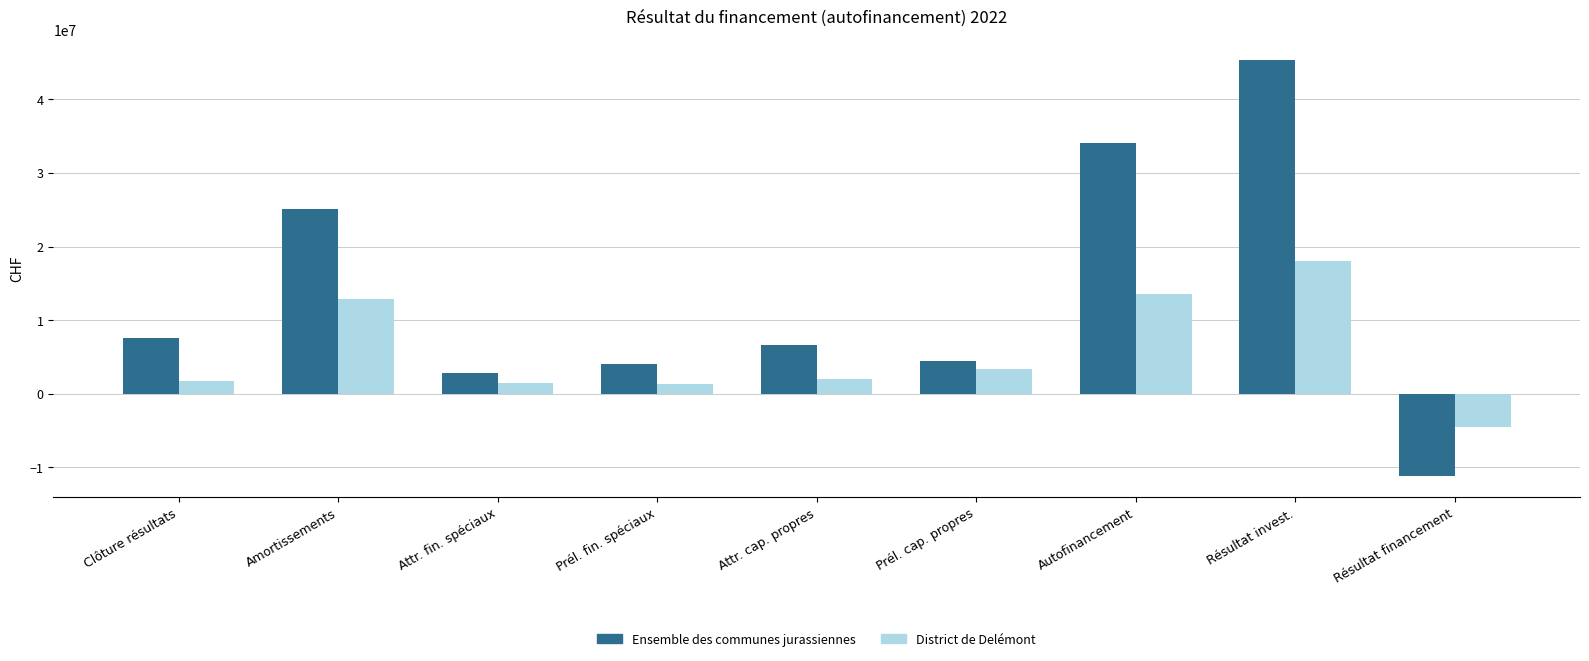

Where does the Ensemble des communes jurassiennes series first go above 6649597?

Clôture résultats